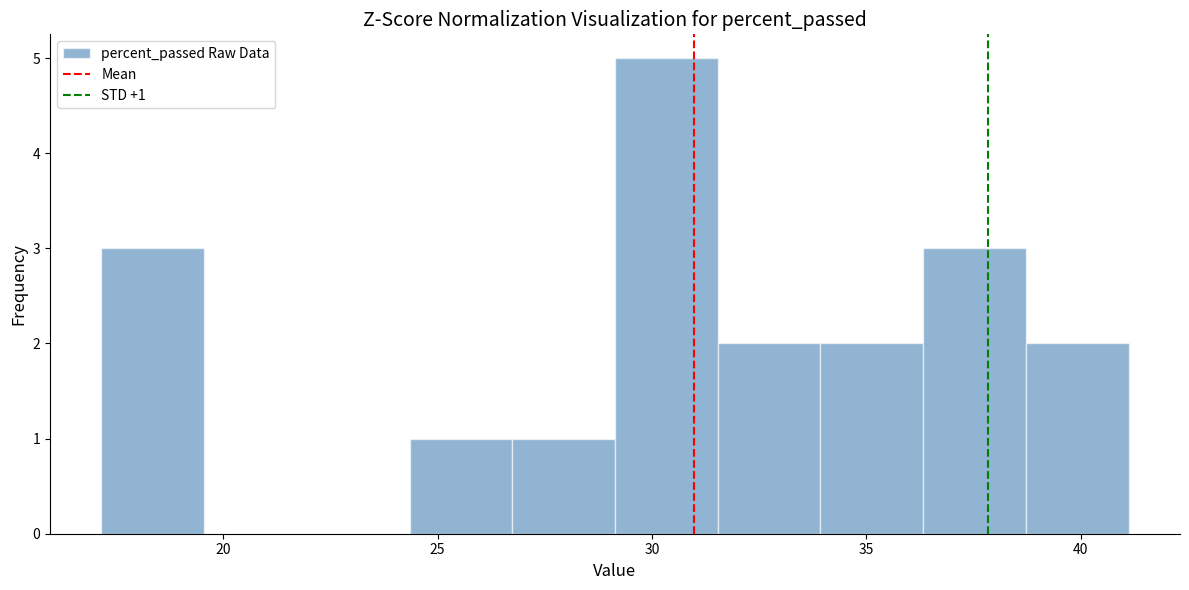

Over which range of the x-axis is the bar tallest?

29.0 to 31.5